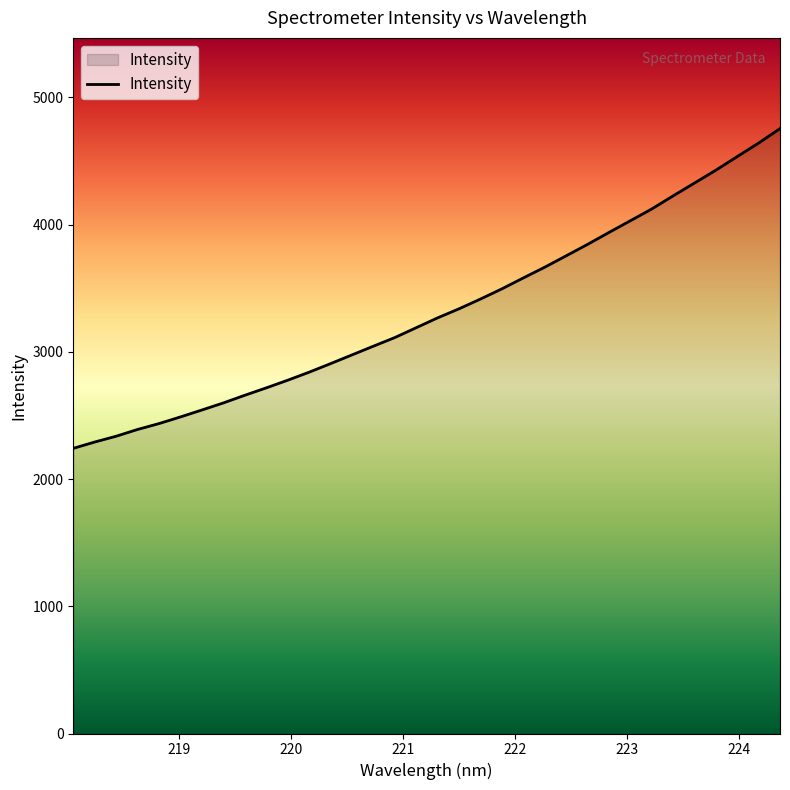

What is the maximum value shown in the chart?

4754.8